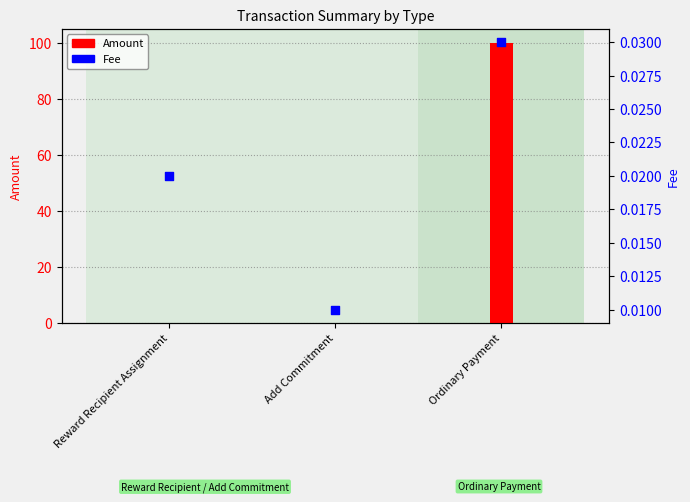

Which series reaches the maximum Y coordinate?

Amount